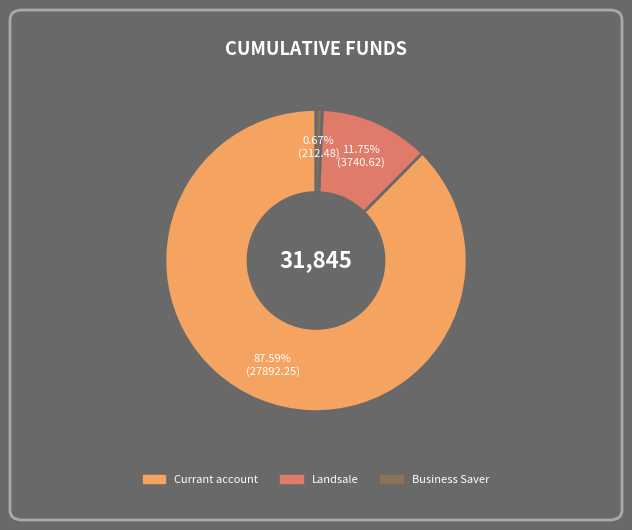

Rank the categories by value from highest to lowest.

Currant account, Landsale, Business Saver